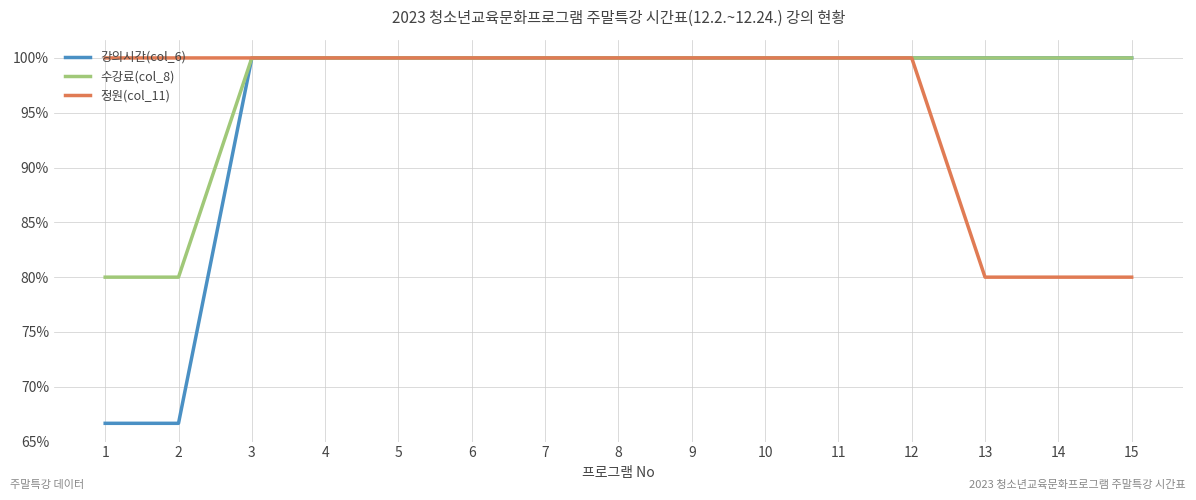

Reading left to right, what are all the values shown in this chart?

강의시간(col_6): 1=66.7	2=66.7	3=100.0	4=100.0	5=100.0	6=100.0	7=100.0	8=100.0	9=100.0	10=100.0	11=100.0	12=100.0	13=100.0	14=100.0	15=100.0
수강료(col_8): 1=80.0	2=80.0	3=100.0	4=100.0	5=100.0	6=100.0	7=100.0	8=100.0	9=100.0	10=100.0	11=100.0	12=100.0	13=100.0	14=100.0	15=100.0
정원(col_11): 1=100.0	2=100.0	3=100.0	4=100.0	5=100.0	6=100.0	7=100.0	8=100.0	9=100.0	10=100.0	11=100.0	12=100.0	13=80.0	14=80.0	15=80.0